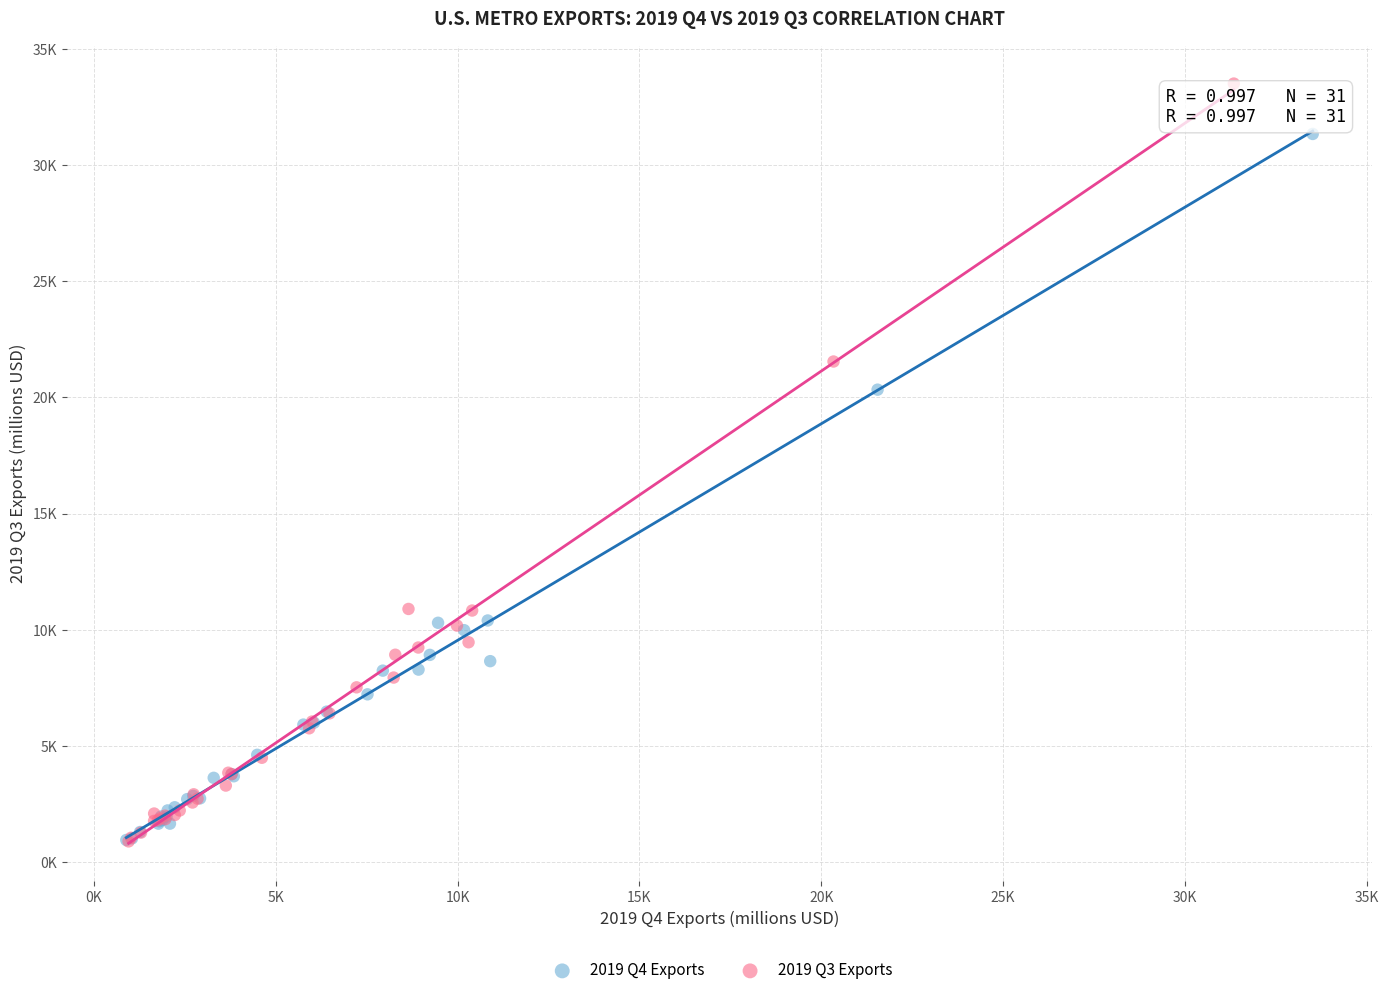

What are all the series names shown in the legend?

2019 Q4 Exports, 2019 Q3 Exports